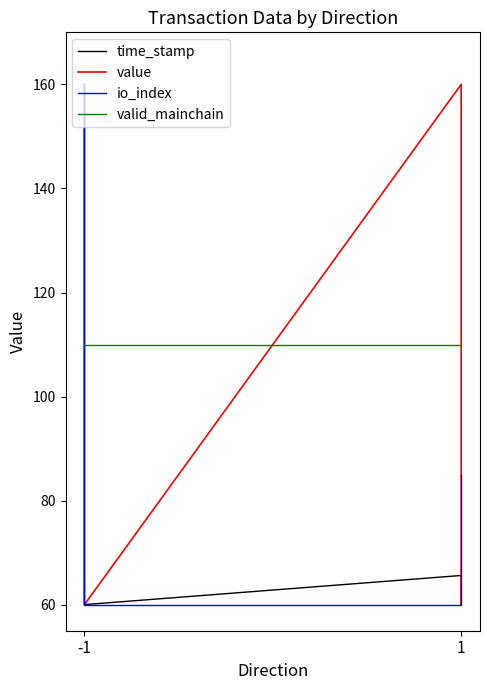

Does the chart display data point markers on the line(s)?

No